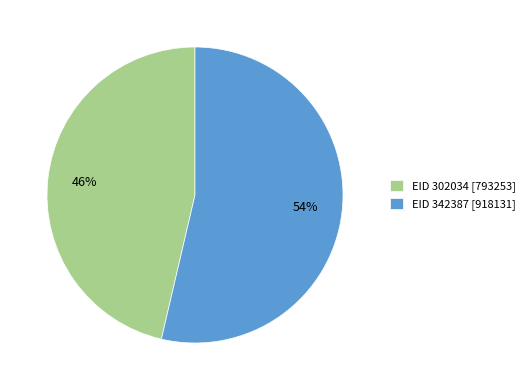

What is the ratio of the value at EID 342387 [918131] to the value at EID 302034 [793253]?

1.2